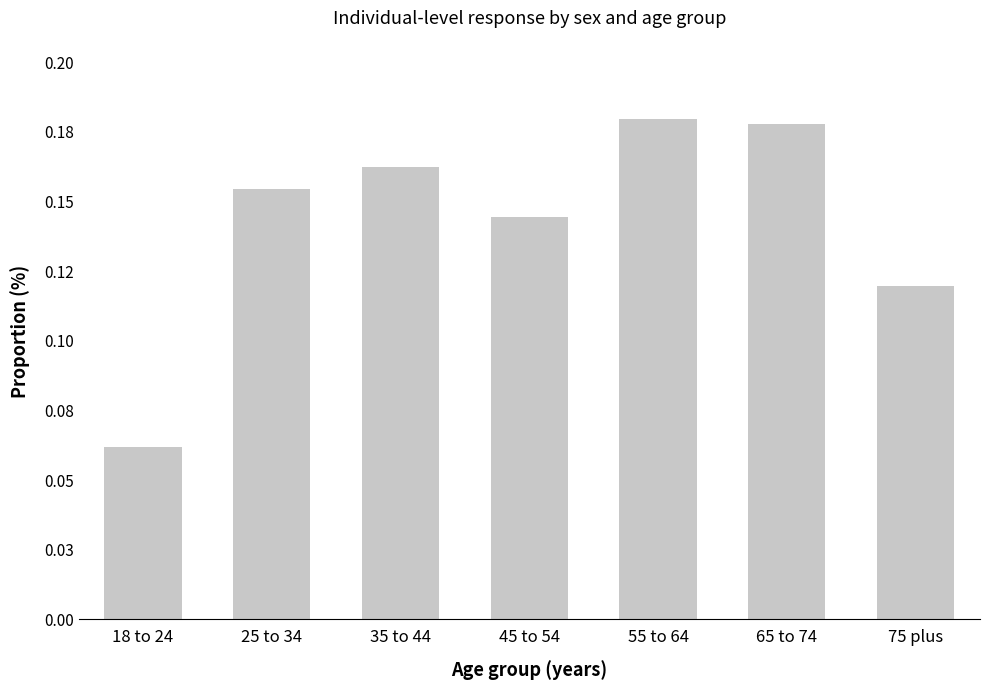

The chart shows a value of 0.1 at 18 to 24. True or false?

True